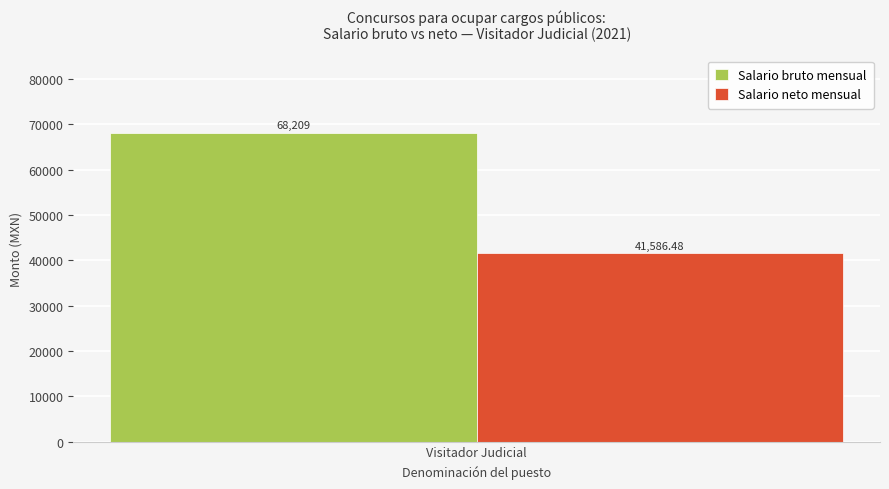

List the labels in order of Salario bruto mensual value, smallest first.

Visitador Judicial